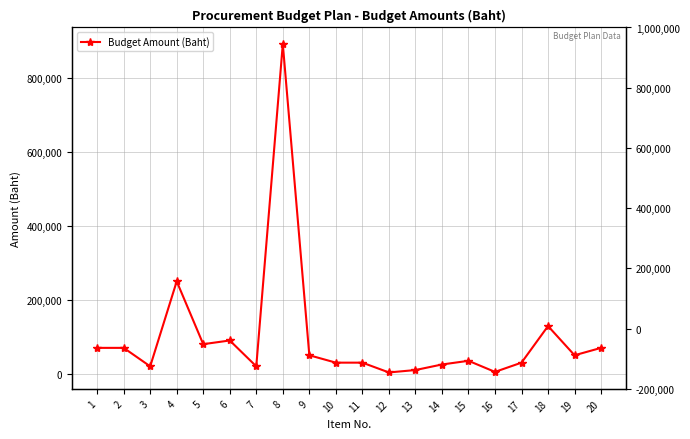

What is the difference between the second highest and second lowest values?

245000